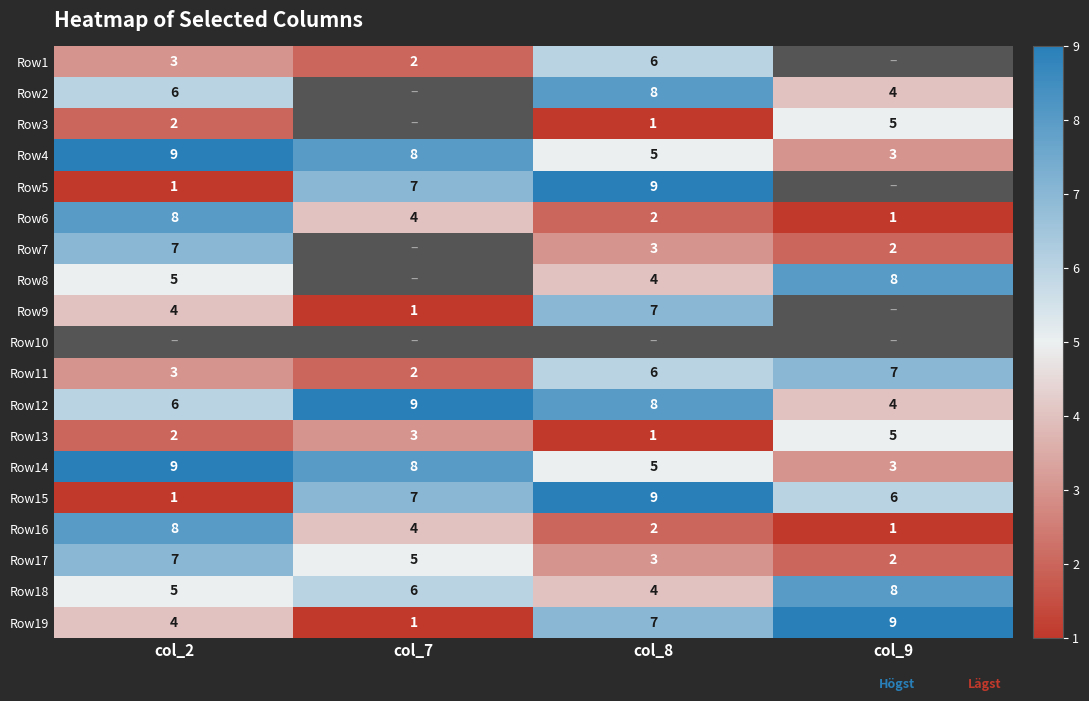

Is it true that Row6 equals 12.9 at col_2?

False